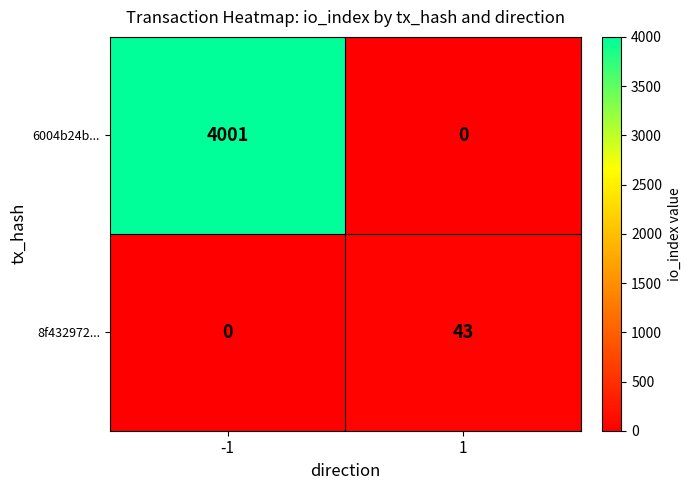

Count the number of data series in this chart.

2